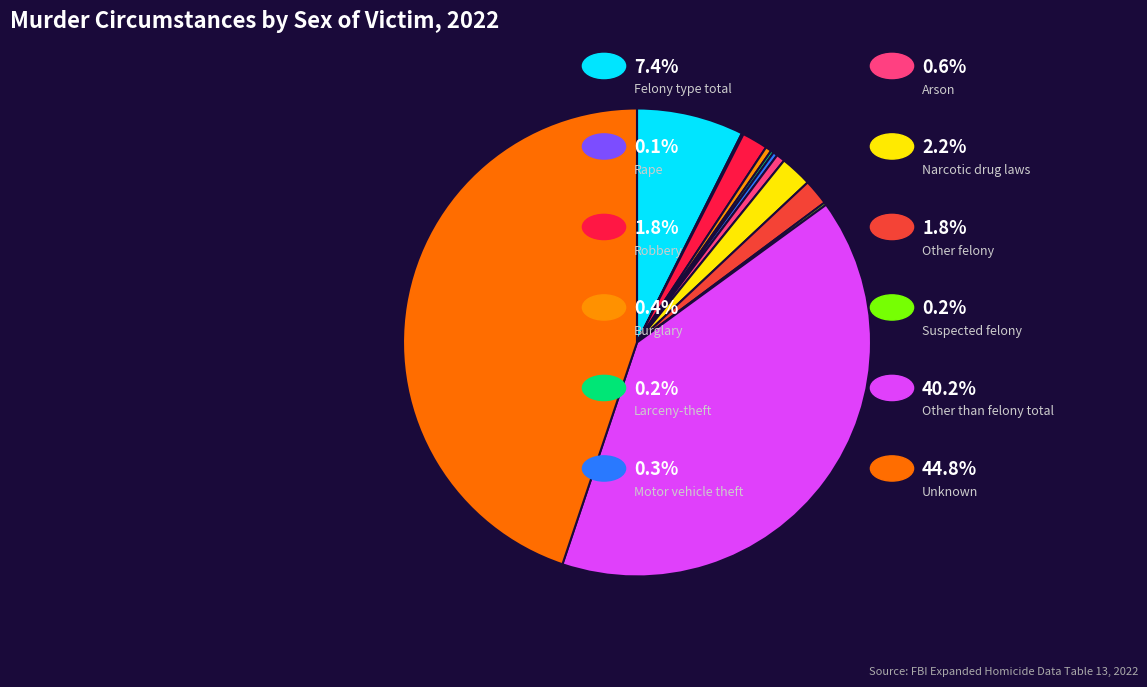

Which category has the biggest portion of the pie?

Unknown